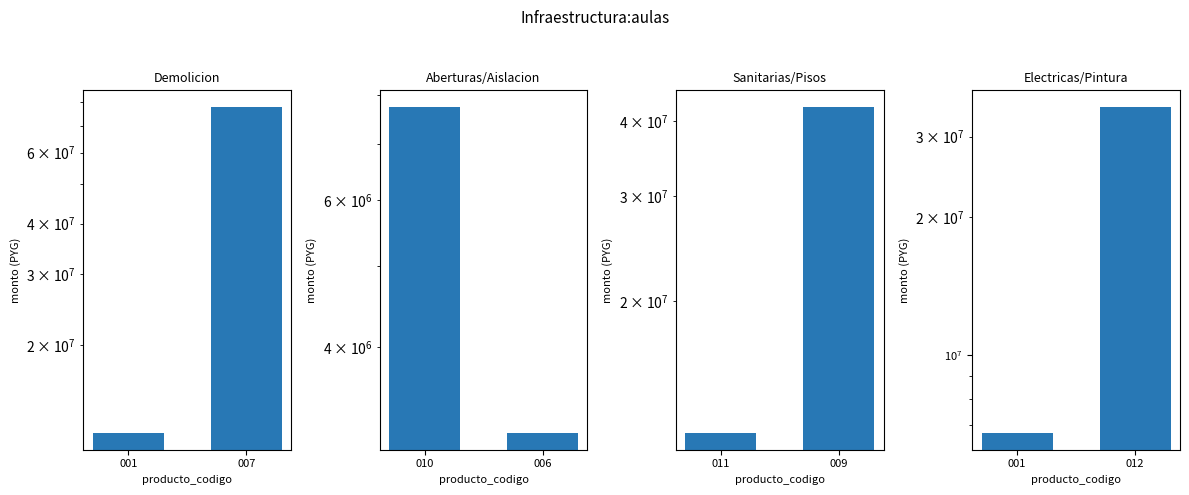

True or false: the data shows 1363863 at 001.

False